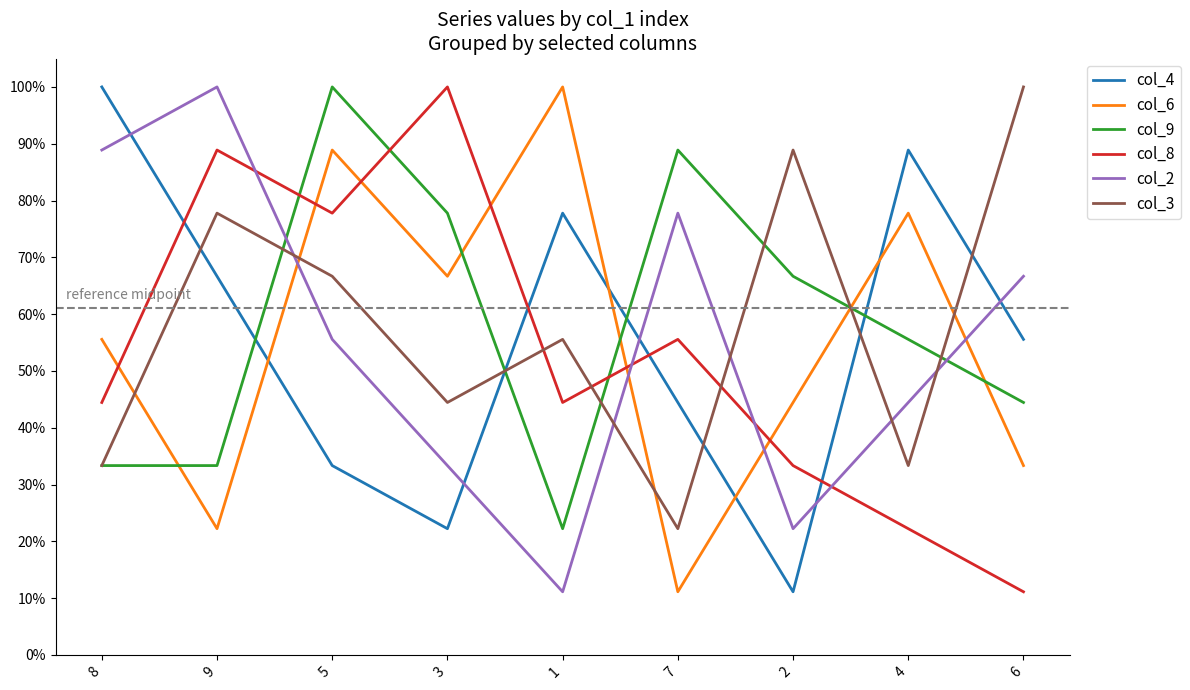

Reading left to right, what are all the values shown in this chart?

col_4: 1.0	0.7	0.3	0.2	0.8	0.4	0.1	0.9	0.6
col_6: 0.6	0.2	0.9	0.7	1.0	0.1	0.4	0.8	0.3
col_9: 0.3	0.3	1.0	0.8	0.2	0.9	0.7	0.6	0.4
col_8: 0.4	0.9	0.8	1.0	0.4	0.6	0.3	0.2	0.1
col_2: 0.9	1.0	0.6	0.3	0.1	0.8	0.2	0.4	0.7
col_3: 0.3	0.8	0.7	0.4	0.6	0.2	0.9	0.3	1.0